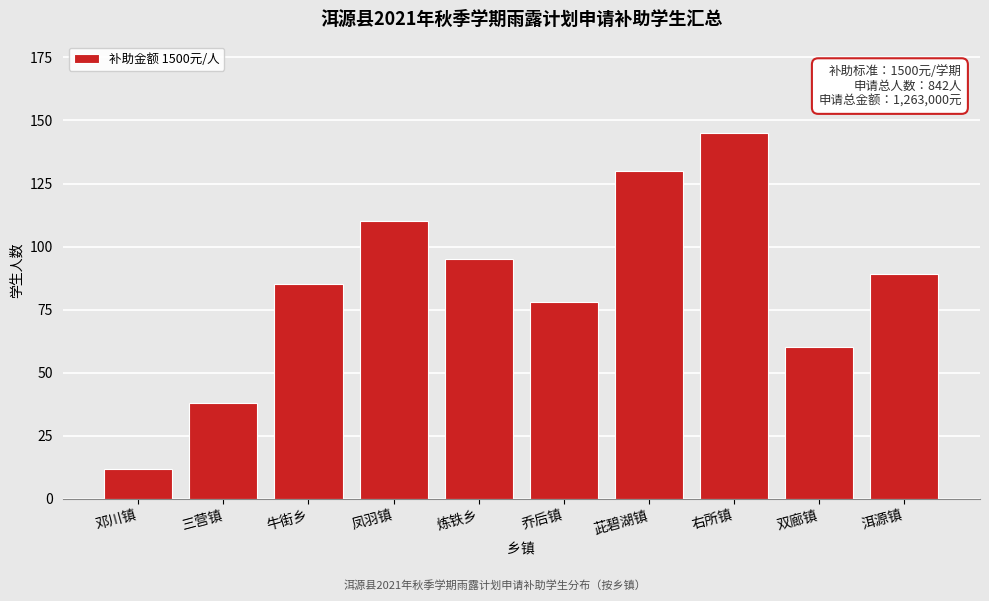

Reading left to right, transcribe all the data shown in this chart.

12	38	85	110	95	78	130	145	60	89